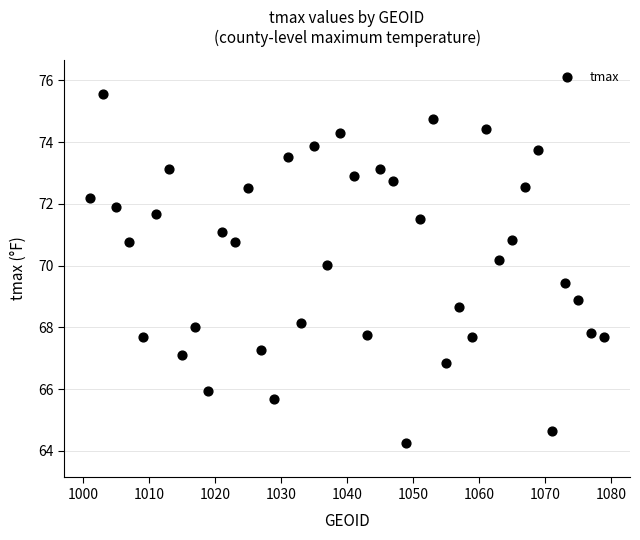

What is the range of X values (max minus min)?

78.0